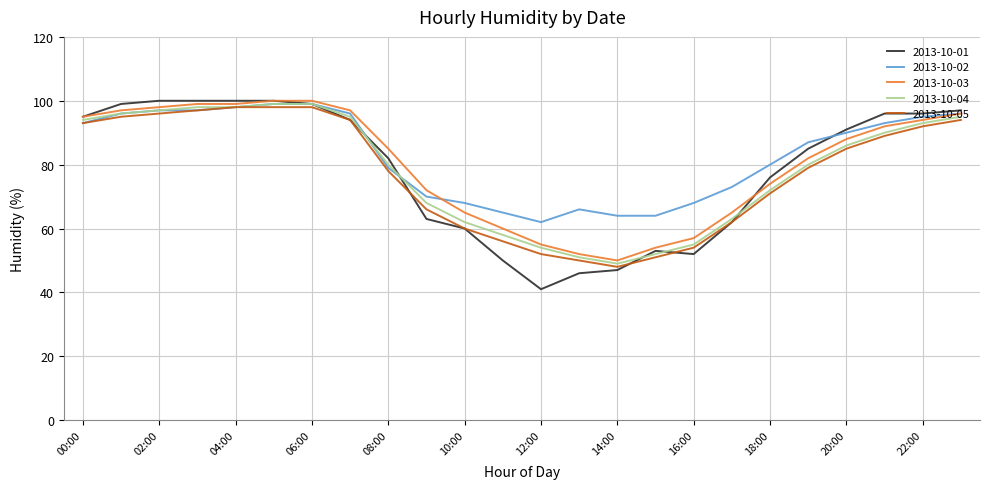

Which series has the widest spread of values?

2013-10-01